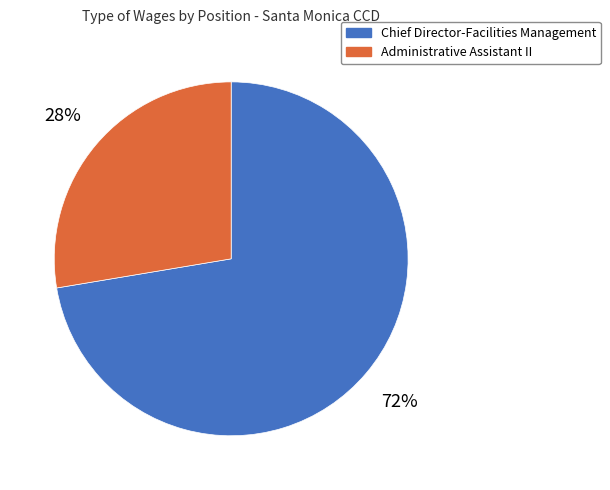

To the nearest percent, what is the average slice percentage?

50%